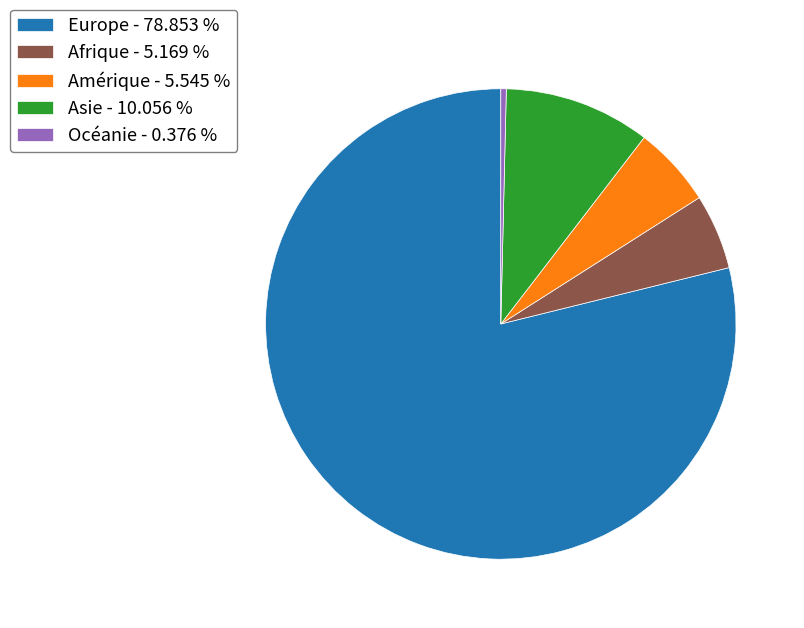

Is the sum of Afrique - 5.169 % and Amérique - 5.545 % greater than half?

No